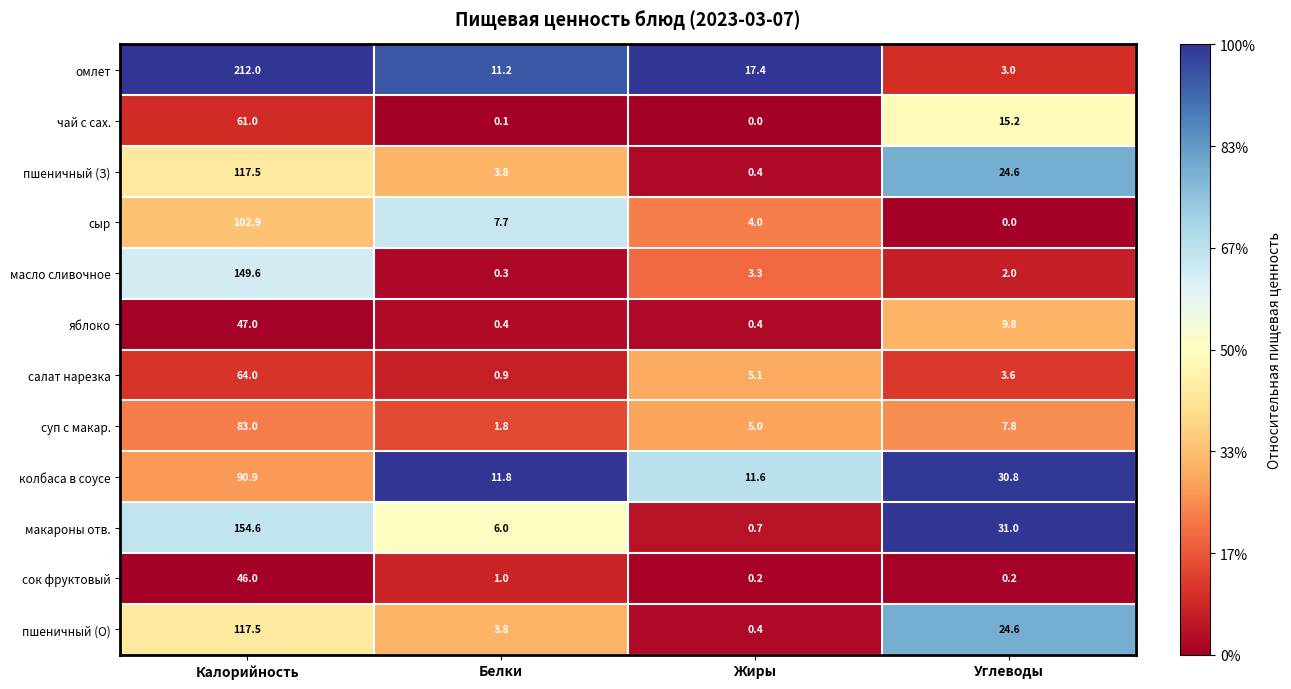

Is it true that сыр equals 33.4 at Калорийность?

False